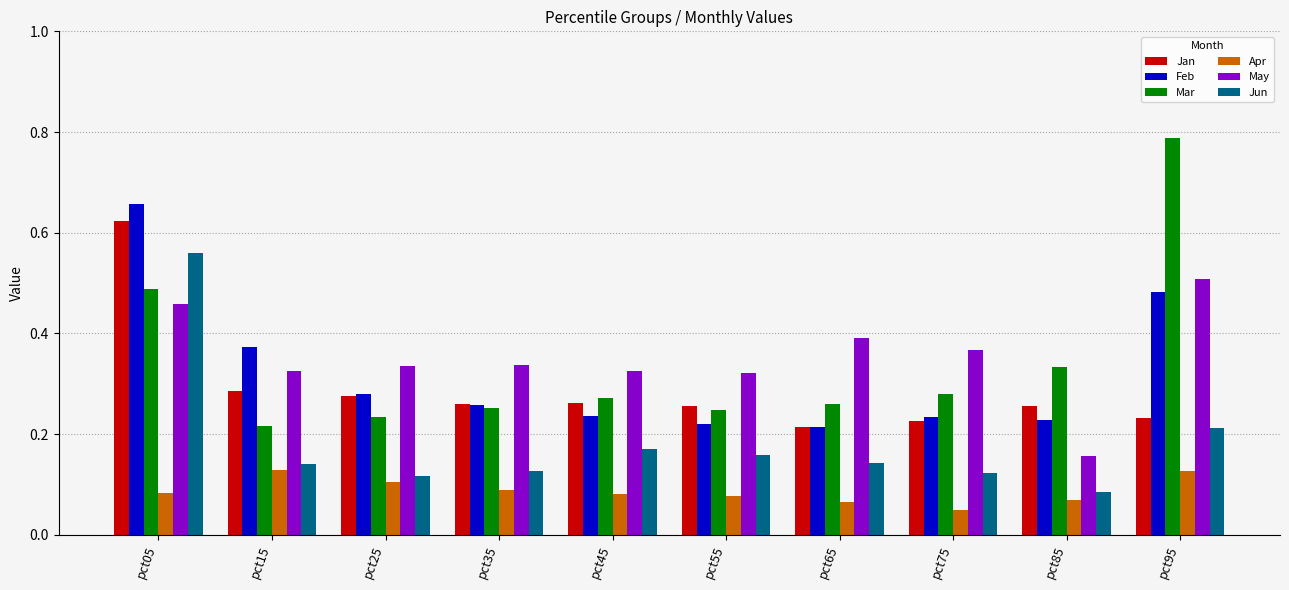

The Apr series shows 0.2 at pct15. True or false?

False